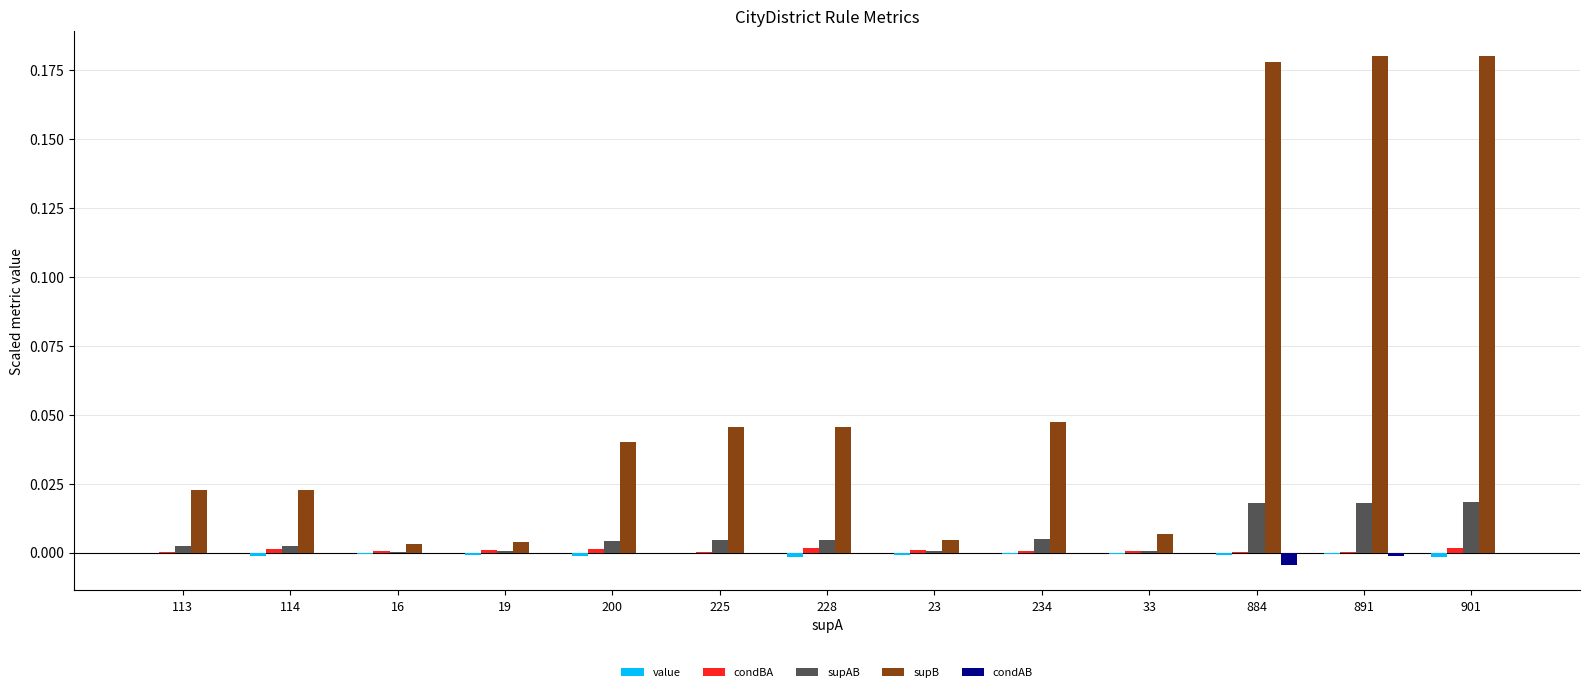

Which series has the largest total across all categories?

supB